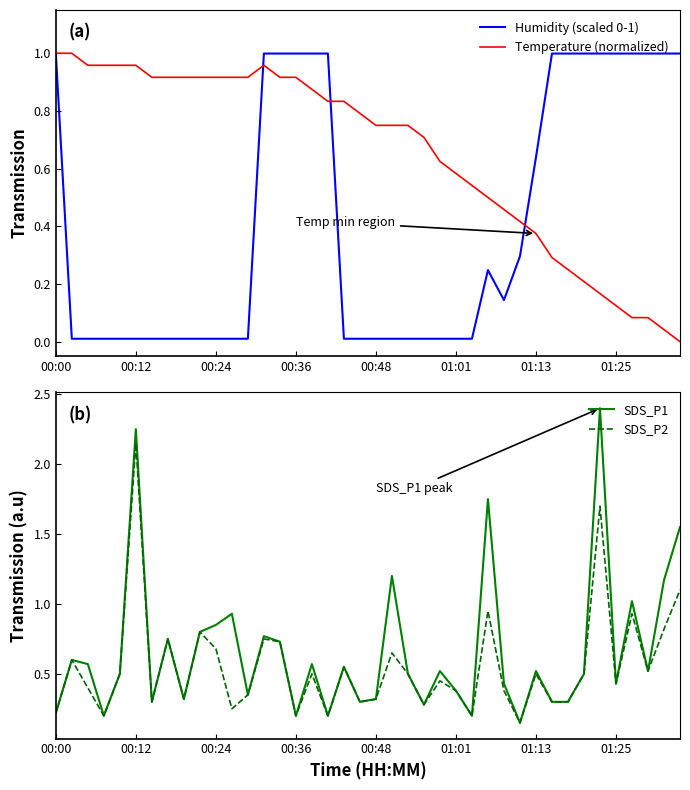

Is it true that Humidity (scaled 0-1) equals 1.7 at 01:25?

False